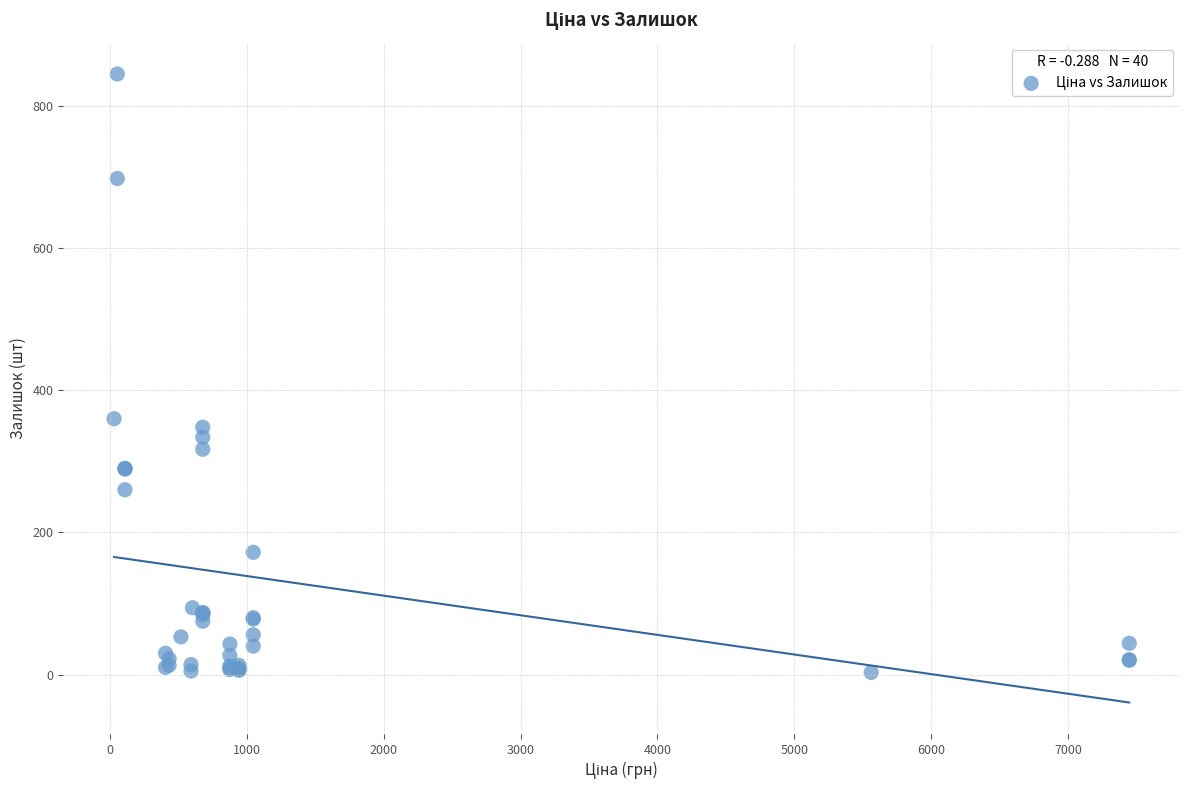

What Y value in the scatter plot is closest to 424?

360